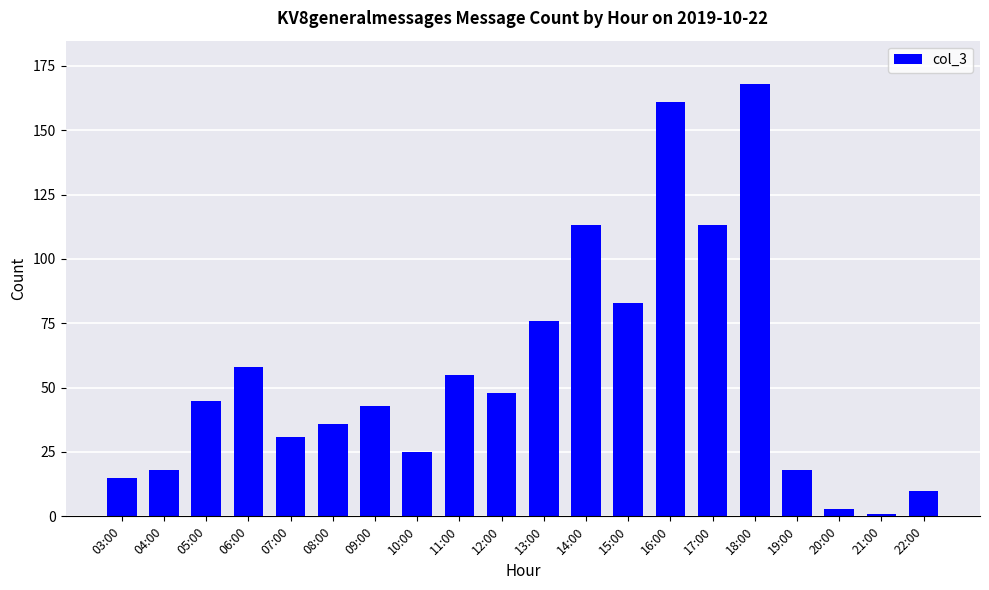

Reading left to right, list all the values displayed in this chart.

03:00=15	04:00=18	05:00=45	06:00=58	07:00=31	08:00=36	09:00=43	10:00=25	11:00=55	12:00=48	13:00=76	14:00=113	15:00=83	16:00=161	17:00=113	18:00=168	19:00=18	20:00=3	21:00=1	22:00=10